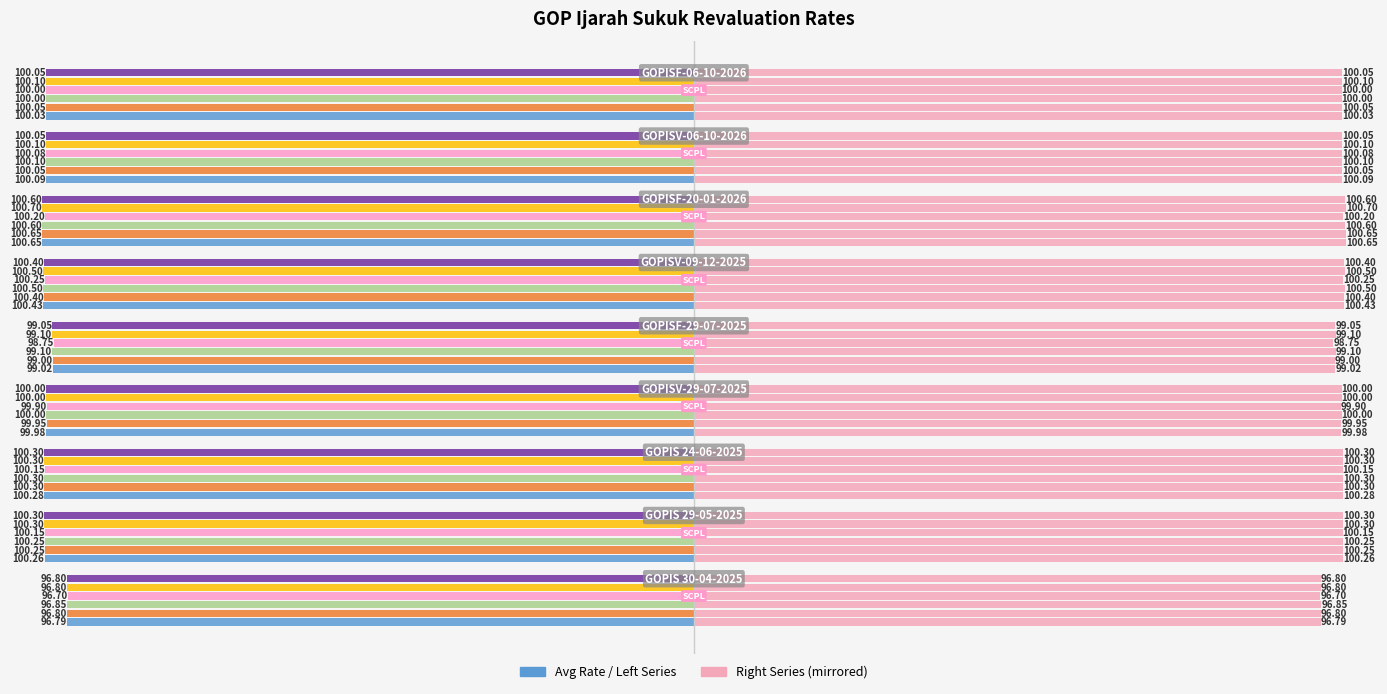

Reading left to right, extract all data points from this chart.

Avg Rate: −125=-96.8	−100=-100.3	−75=-100.3	−50=-100.0	−25=-99.0	0=-100.4	25=-100.7	50=-100.1	75=-100.0
CMK: −125=-96.8	−100=-100.2	−75=-100.3	−50=-100.0	−25=-99.0	0=-100.4	25=-100.7	50=-100.0	75=-100.0
MCP: −125=-96.8	−100=-100.2	−75=-100.3	−50=-100.0	−25=-99.1	0=-100.5	25=-100.6	50=-100.1	75=-100.0
SCPL: −125=-96.7	−100=-100.2	−75=-100.2	−50=-99.9	−25=-98.8	0=-100.2	25=-100.2	50=-100.1	75=-100.0
BMA: −125=-96.8	−100=-100.3	−75=-100.3	−50=-100.0	−25=-99.1	0=-100.5	25=-100.7	50=-100.1	75=-100.1
C&M: −125=-96.8	−100=-100.3	−75=-100.3	−50=-100.0	−25=-99.0	0=-100.4	25=-100.6	50=-100.0	75=-100.0